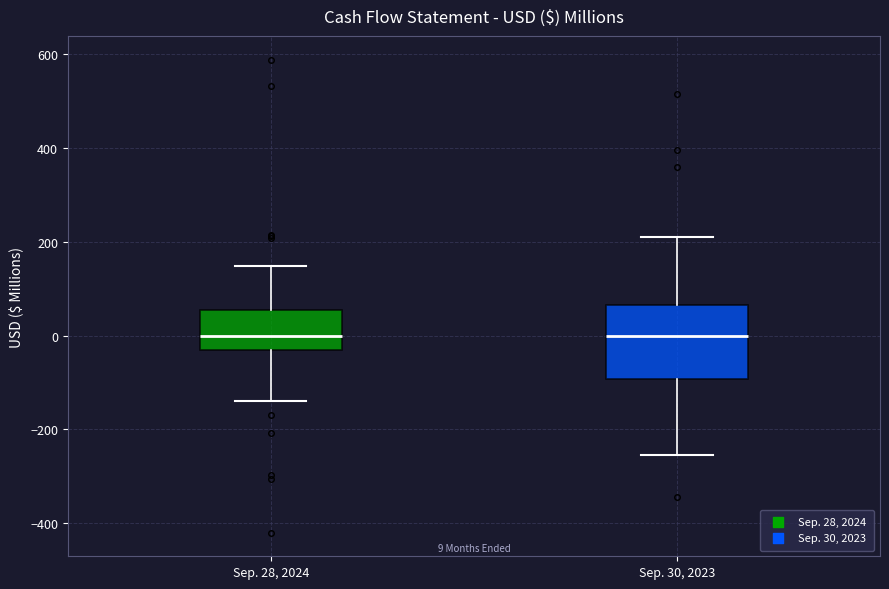

Which box is the tallest, from its lower edge to its upper edge?

Sep. 30, 2023